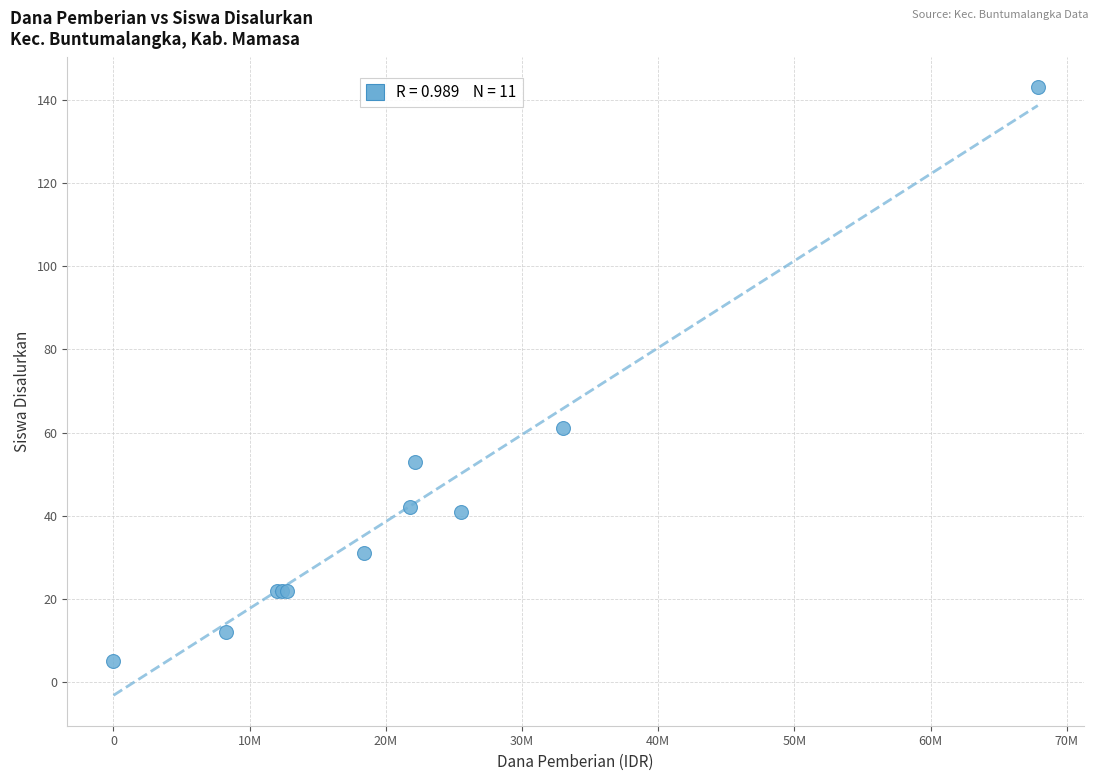

What Y value in the scatter plot is closest to 74?

61